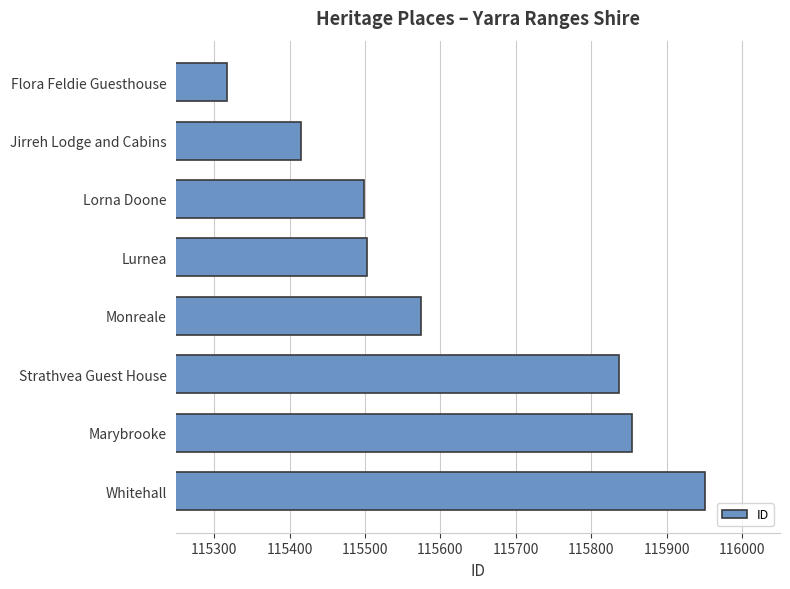

What is the sum of all values?

924949